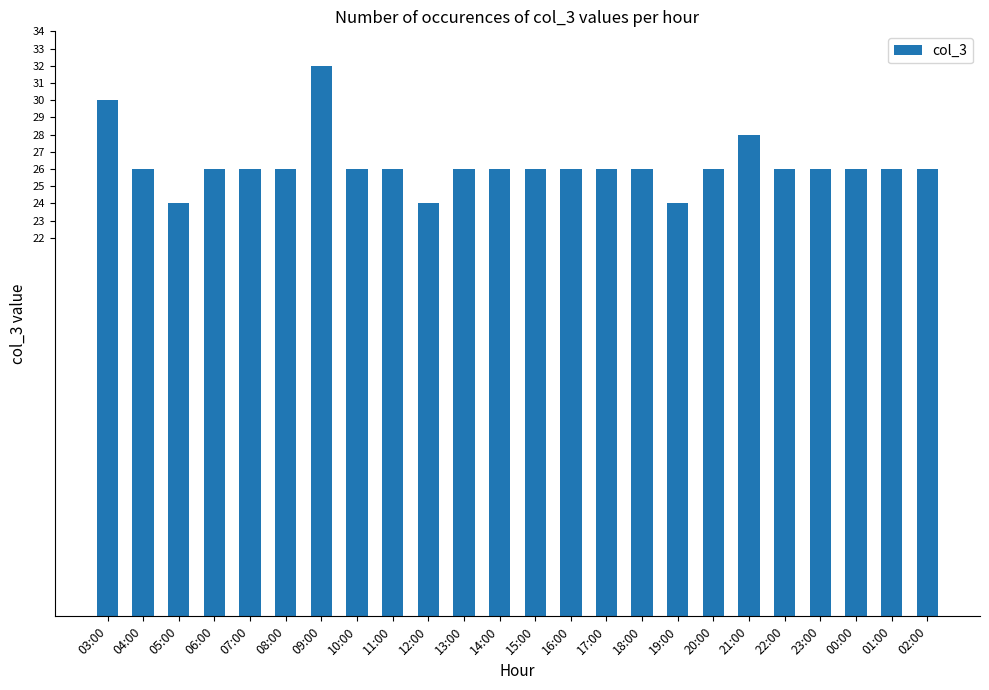

Between 05:00 and 10:00, which is larger?

10:00